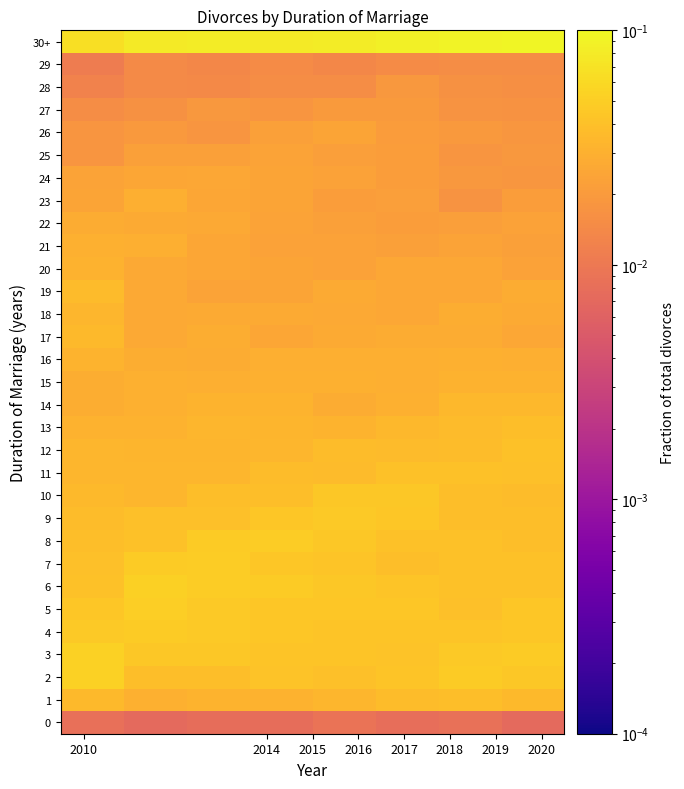

Which series has the largest total across all categories?

30+